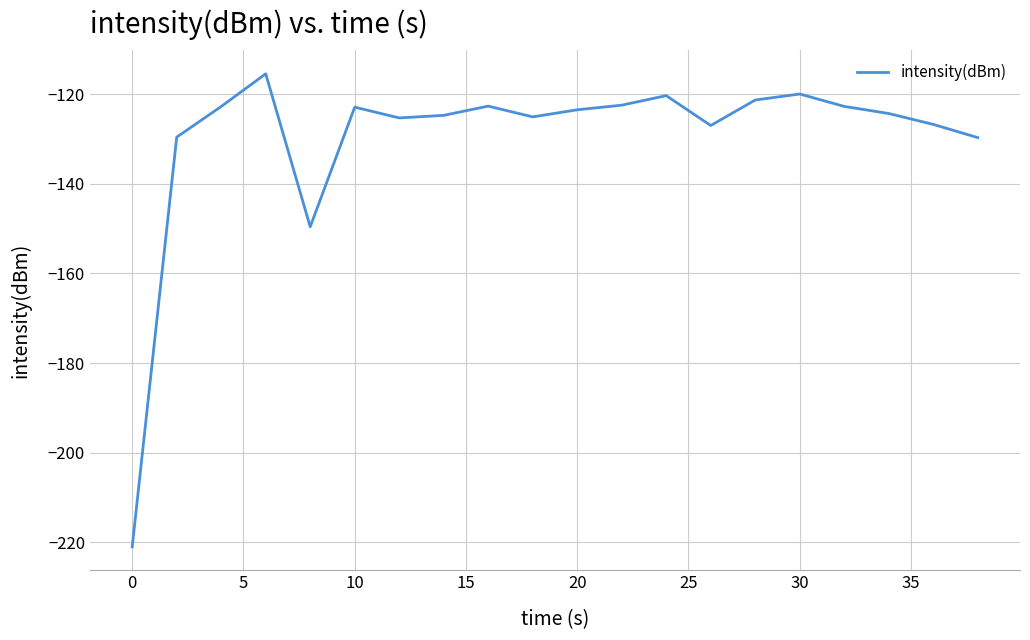

What is the difference between the maximum and minimum values?

105.6